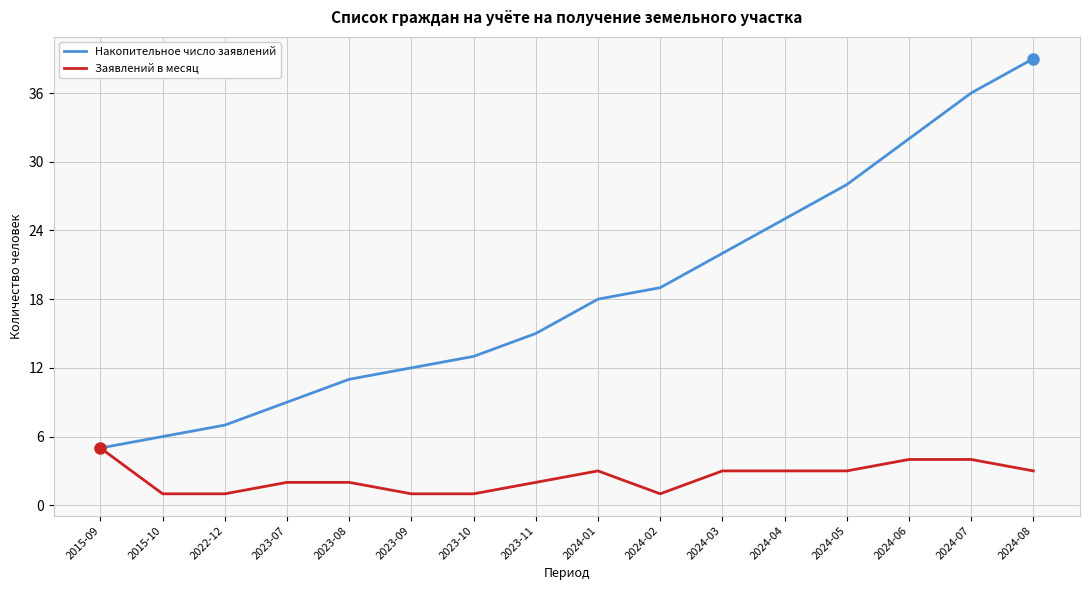

What is the lowest value of the Накопительное число заявлений series?

5